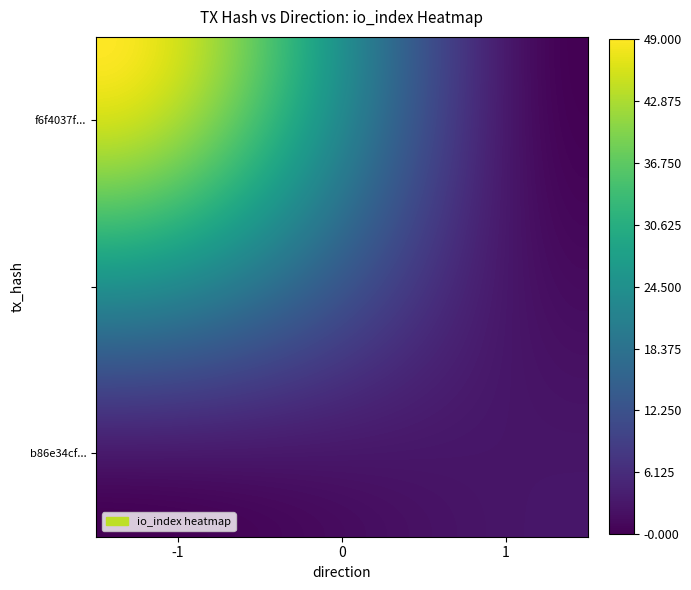

Reading right to left, list all the values displayed in this chart.

f6f4037ff55ba4ddc48741fc194d137d573fa30: 49	-1
b86e34cf61d54e385ad905ddb0b228a4ffcd412: 3	1